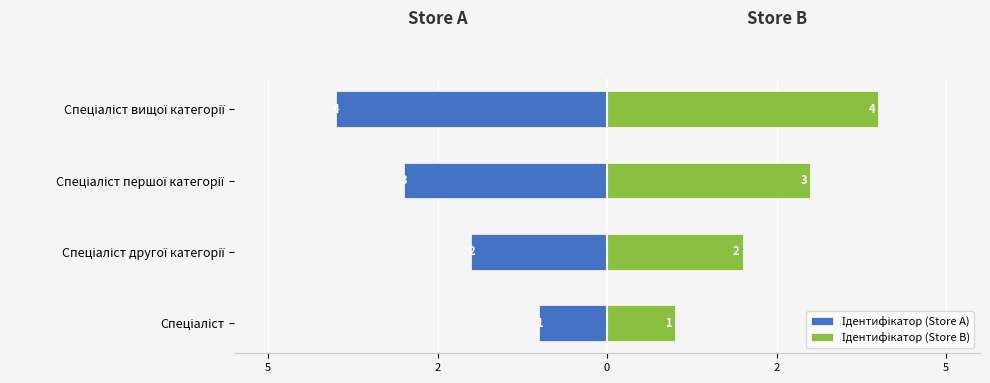

What is the difference between the second highest and minimum values in the Ідентифікатор (Store B) series?

2